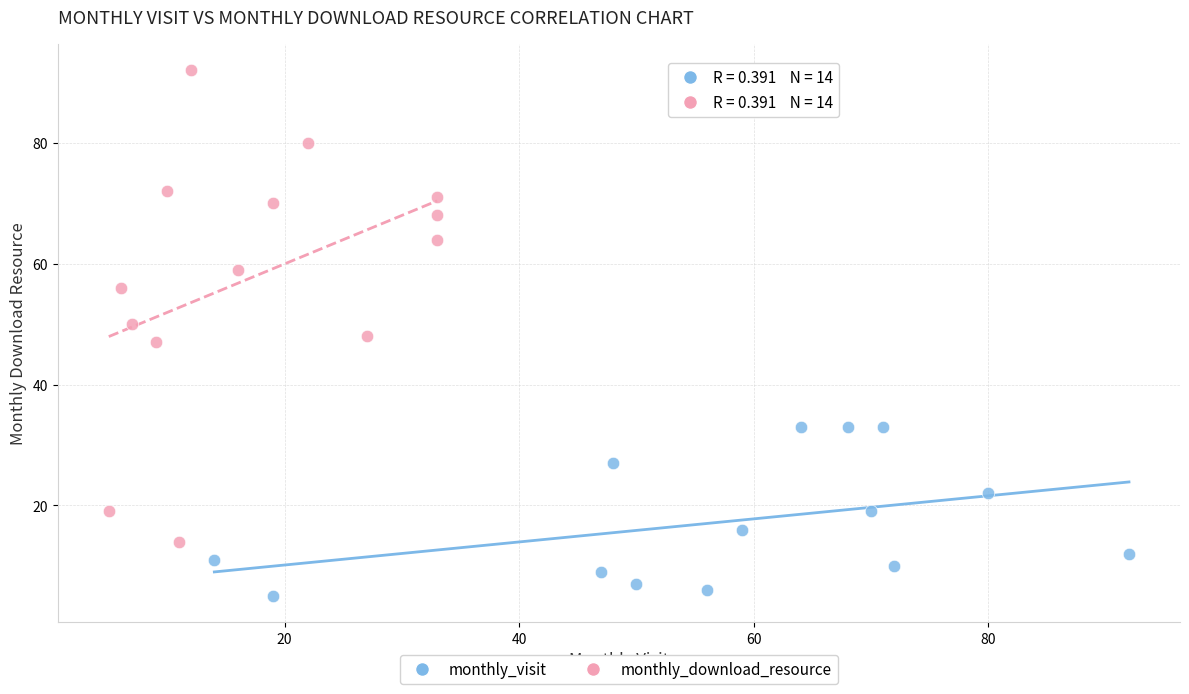

Which series has the largest Y range (max minus min)?

monthly_download_resource